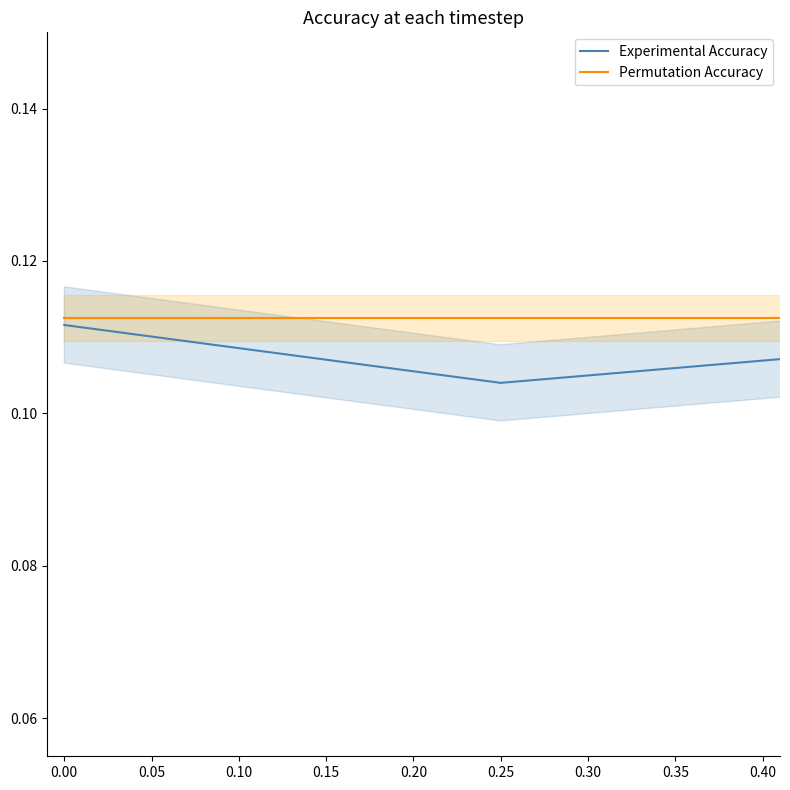

List the series in order of their overall mean, lowest first.

Experimental Accuracy, Permutation Accuracy